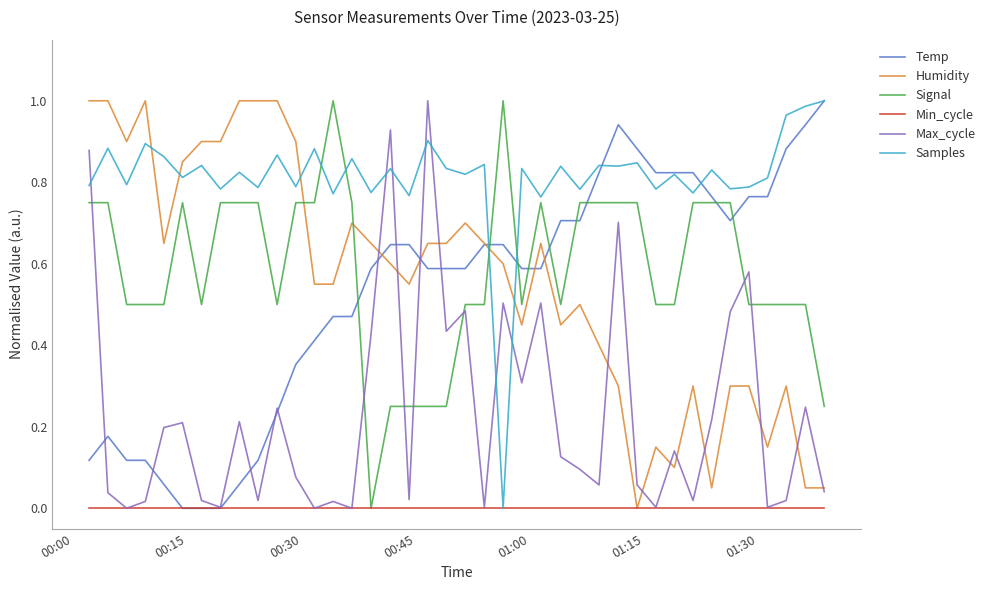

How many categories are shown in the chart?

40